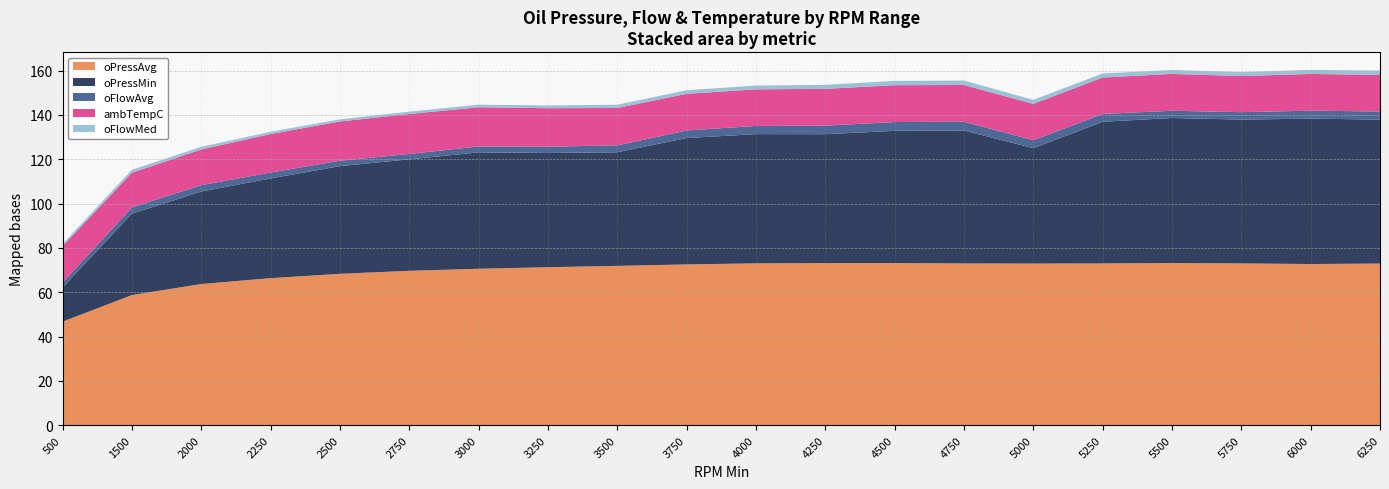

Reading left to right, extract all data points from this chart.

oPressAvg: 46.7	58.7	63.7	66.4	68.3	69.7	70.6	71.3	71.9	72.6	73.0	73.2	73.2	73.0	72.9	73.0	73.2	73.0	72.7	72.9
oFlowMed: 1.0	1.3	1.2	1.0	1.0	1.0	1.2	1.3	1.5	1.6	1.7	1.8	2.0	2.0	1.8	1.8	1.8	1.8	1.8	1.9
ambTempC: 16.4	15.6	16.1	17.4	17.7	18.1	17.7	17.4	16.9	16.5	16.5	16.6	16.6	16.6	16.4	16.4	16.6	16.3	16.6	16.5
oFlowAvg: 2.2	2.8	2.9	2.7	2.4	2.4	2.7	2.8	3.1	3.4	3.7	3.8	4.0	3.9	3.6	3.5	3.3	3.4	3.6	3.7
oPressMin: 15.4	36.8	41.7	45.0	48.6	50.3	52.5	51.6	51.3	57.0	58.3	58.2	59.7	60.0	52.1	63.9	65.5	64.9	65.6	65.0